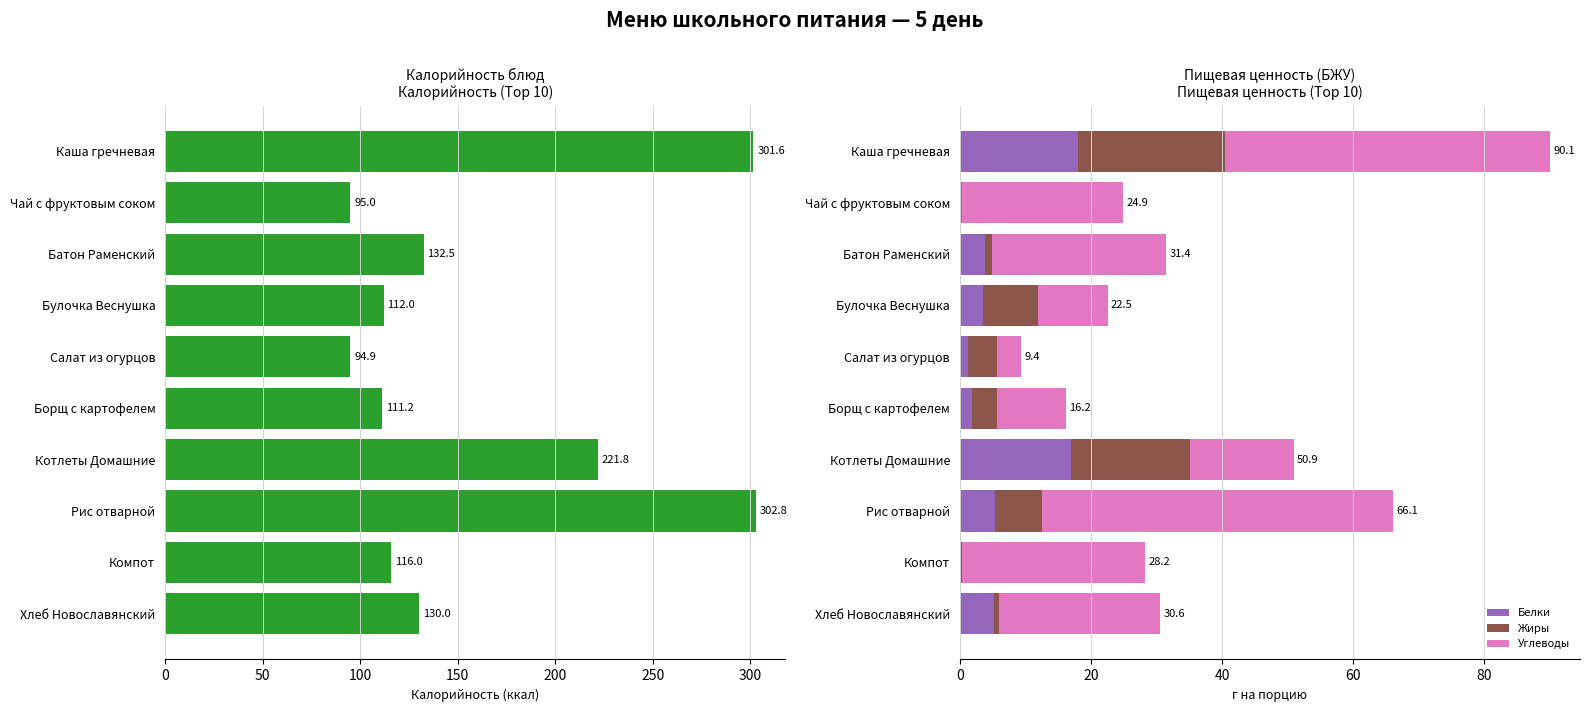

Which series has the largest total across all categories?

Калорийность